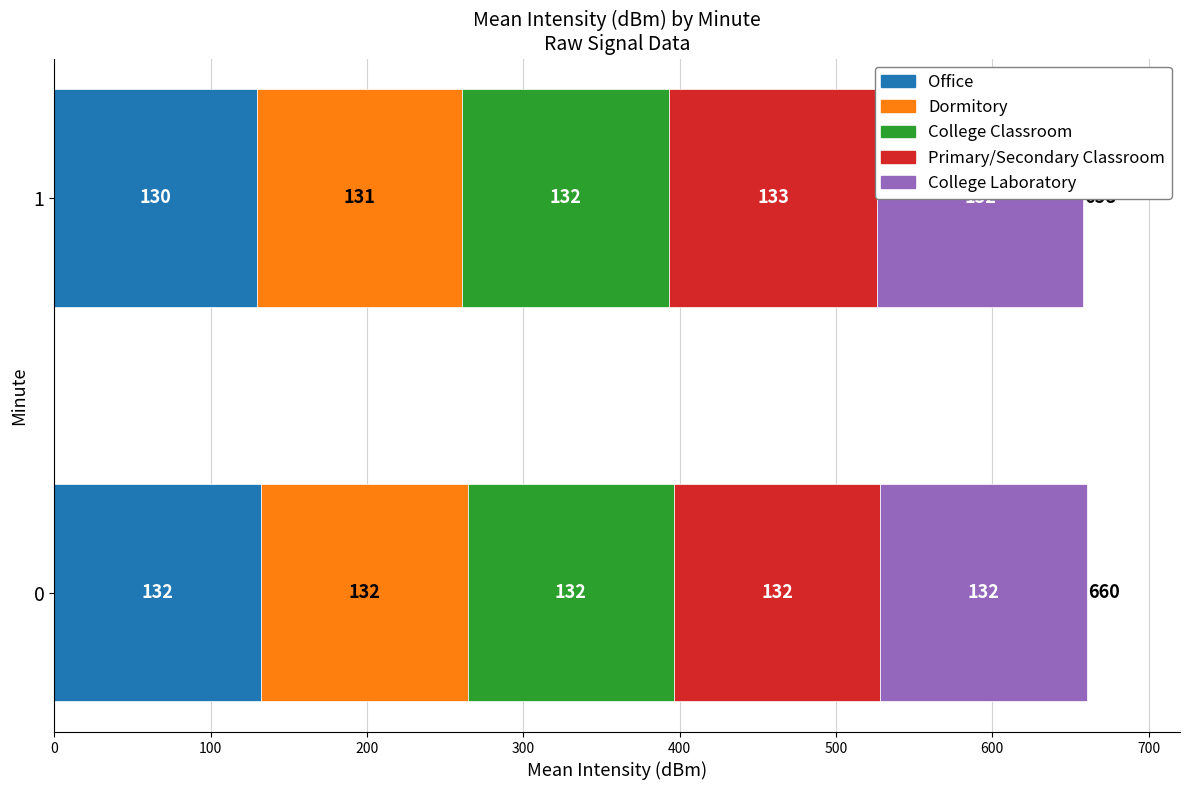

The value of College Classroom at 4 is -235.5. True or false?

False